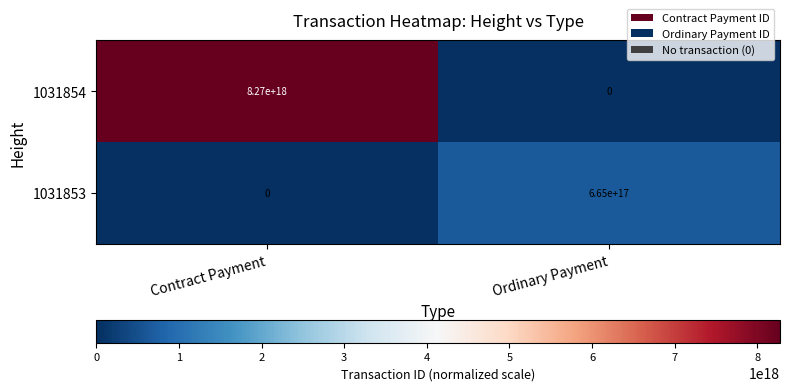

The 1031854 series shows 4933793079182597120 at Ordinary Payment. True or false?

False